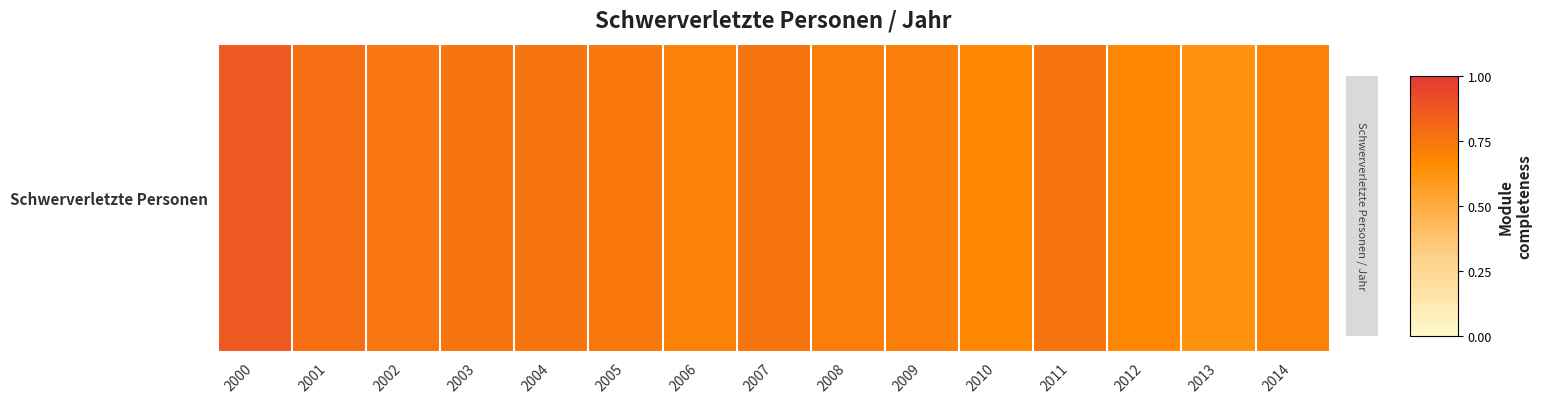

At which category does the chart reach its minimum across all series?

2013